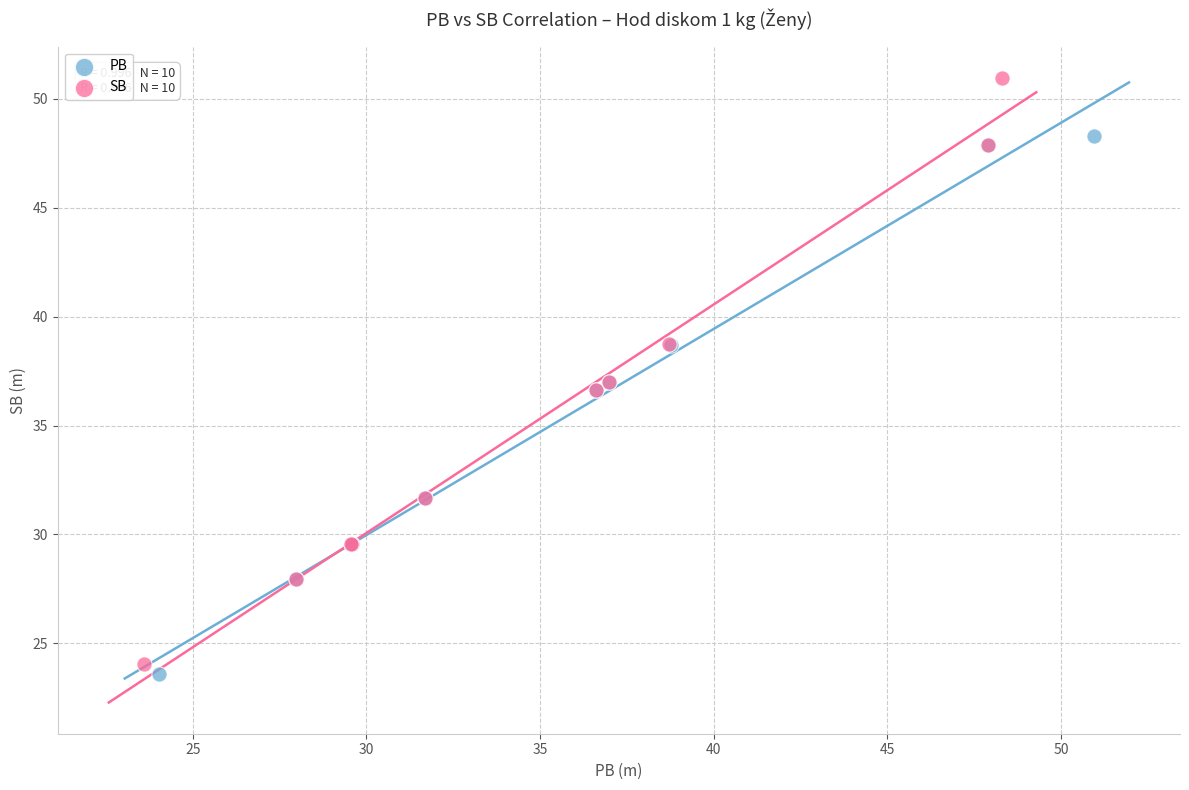

Which series has the widest spread of Y values?

SB